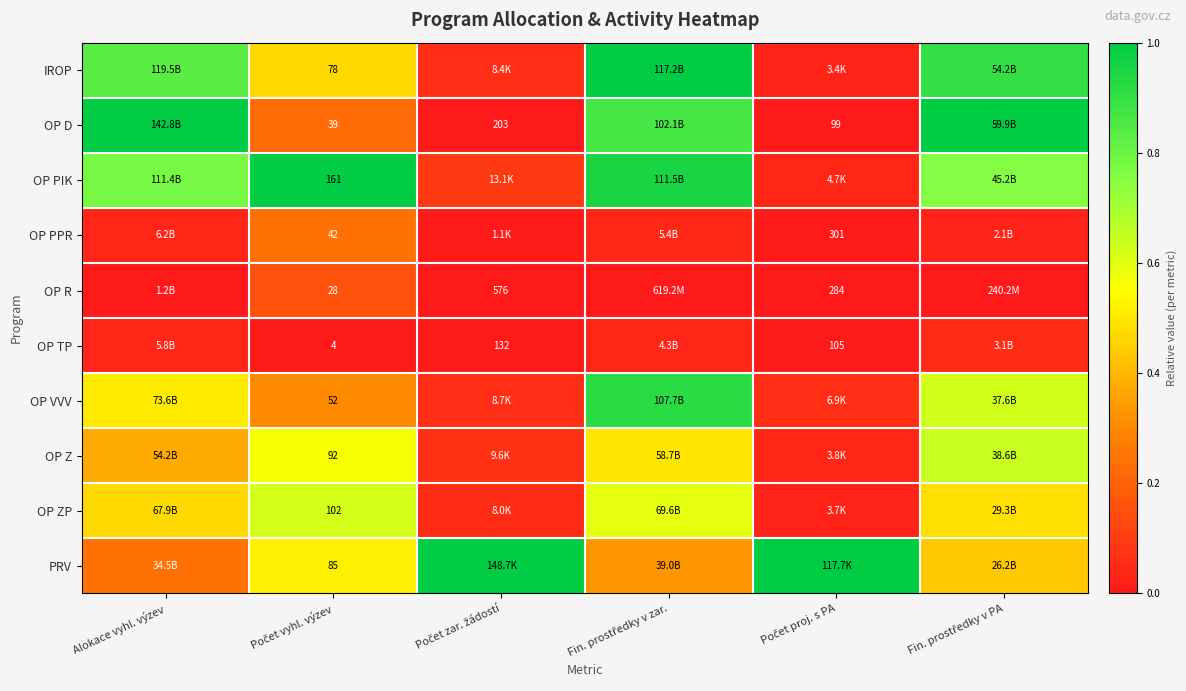

Where is PRV nearest to the value 0?

Alokace vyhl. výzev